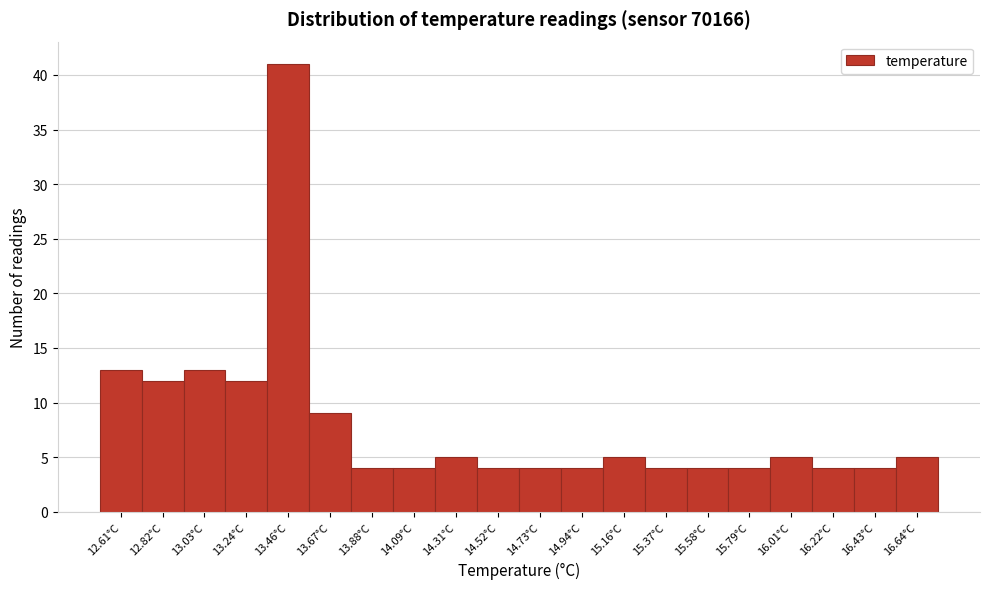

Reading left to right, transcribe this chart: for each bar, give the range it covers on the x-axis and its height. Neither the bar edges nor the heights are printed on the chart, so give them approximately, as read against the axes.

12.50 to 12.70: 13
12.70 to 12.95: 12
12.95 to 13.15: 13
13.15 to 13.35: 12
13.35 to 13.55: 41
13.55 to 13.80: 9
13.80 to 14.00: 4
14.00 to 14.20: 4
14.20 to 14.40: 5
14.40 to 14.65: 4
14.65 to 14.85: 4
14.85 to 15.05: 4
15.05 to 15.25: 5
15.25 to 15.50: 4
15.50 to 15.70: 4
15.70 to 15.90: 4
15.90 to 16.10: 5
16.10 to 16.35: 4
16.35 to 16.55: 4
16.55 to 16.75: 5